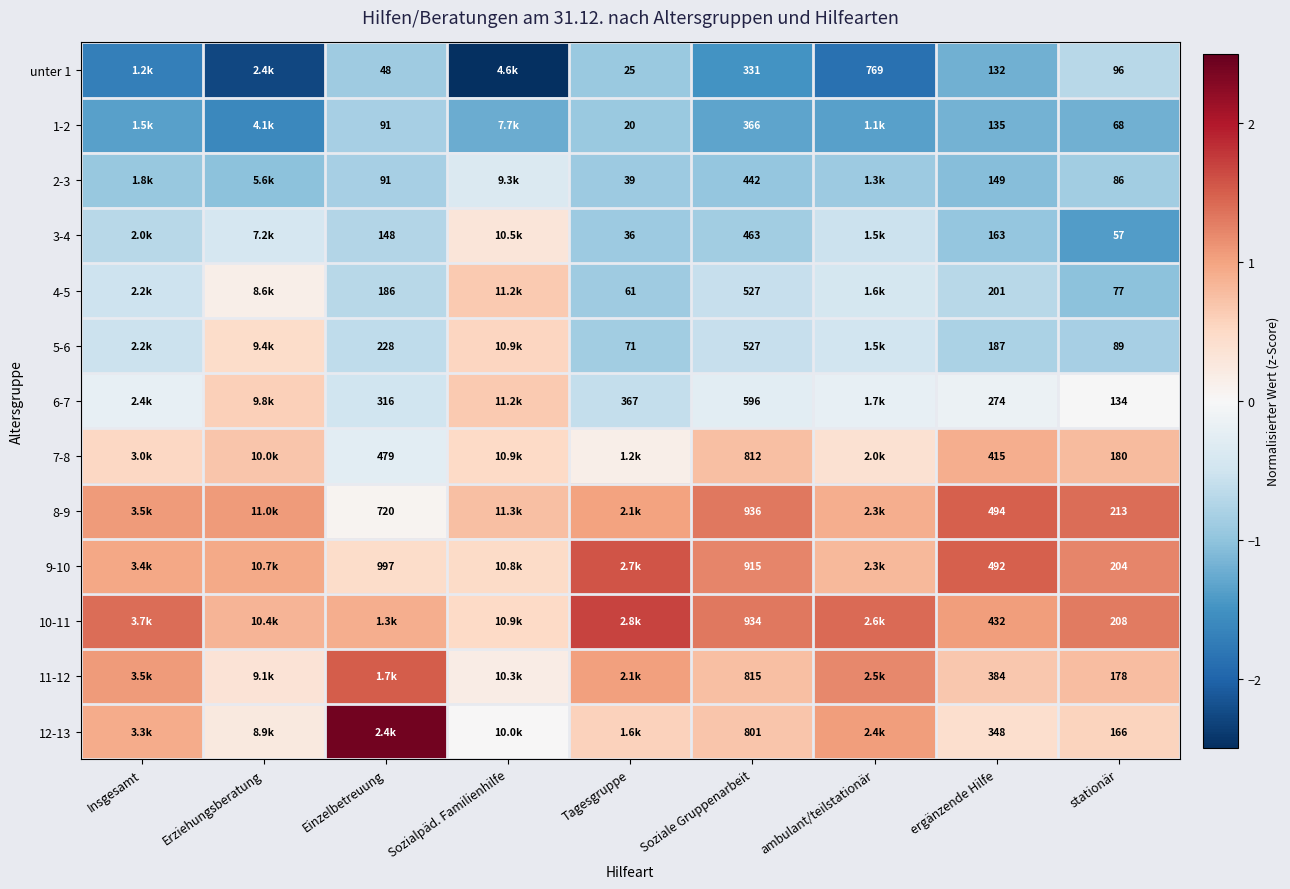

Is the value of 9-10 at ergänzende Hilfe greater than the value of 10-11 at ergänzende Hilfe?

Yes